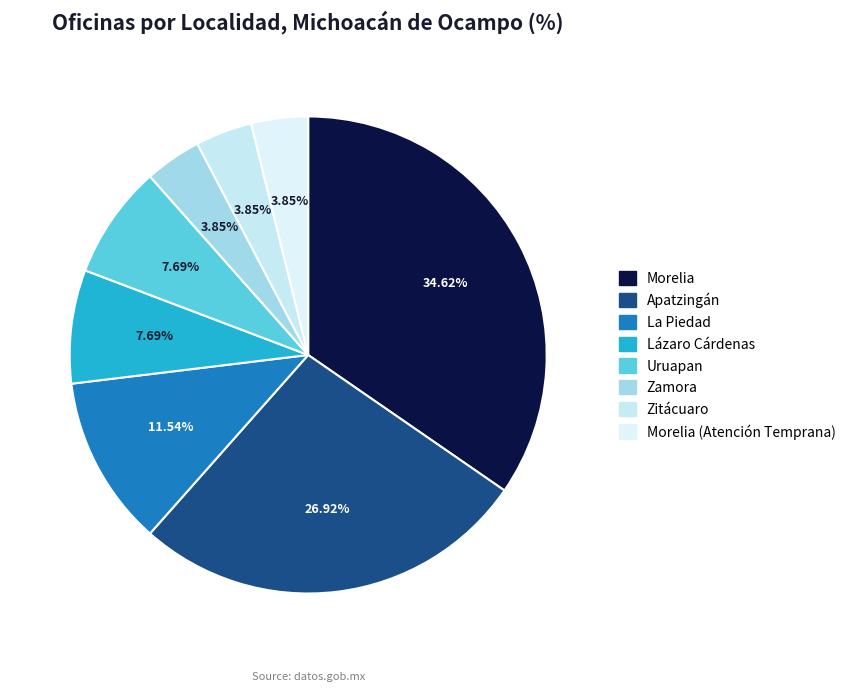

How many slices are in this pie chart?

8